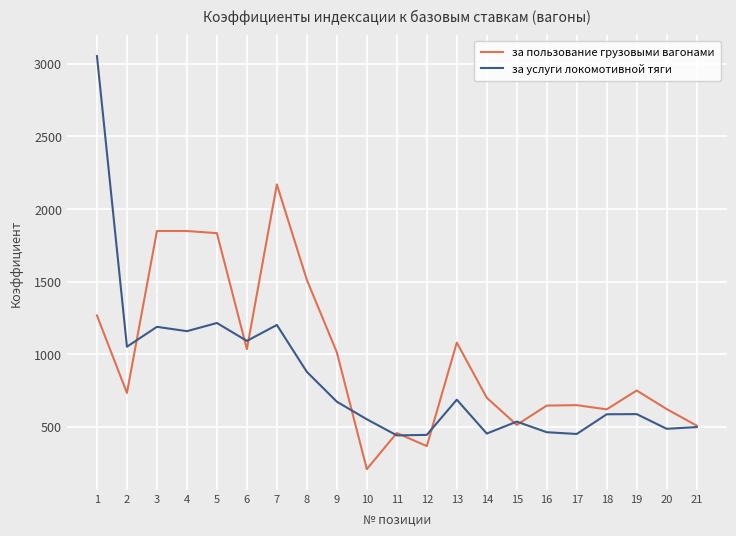

What are all the series names shown in the legend?

за пользование грузовыми вагонами, за услуги локомотивной тяги